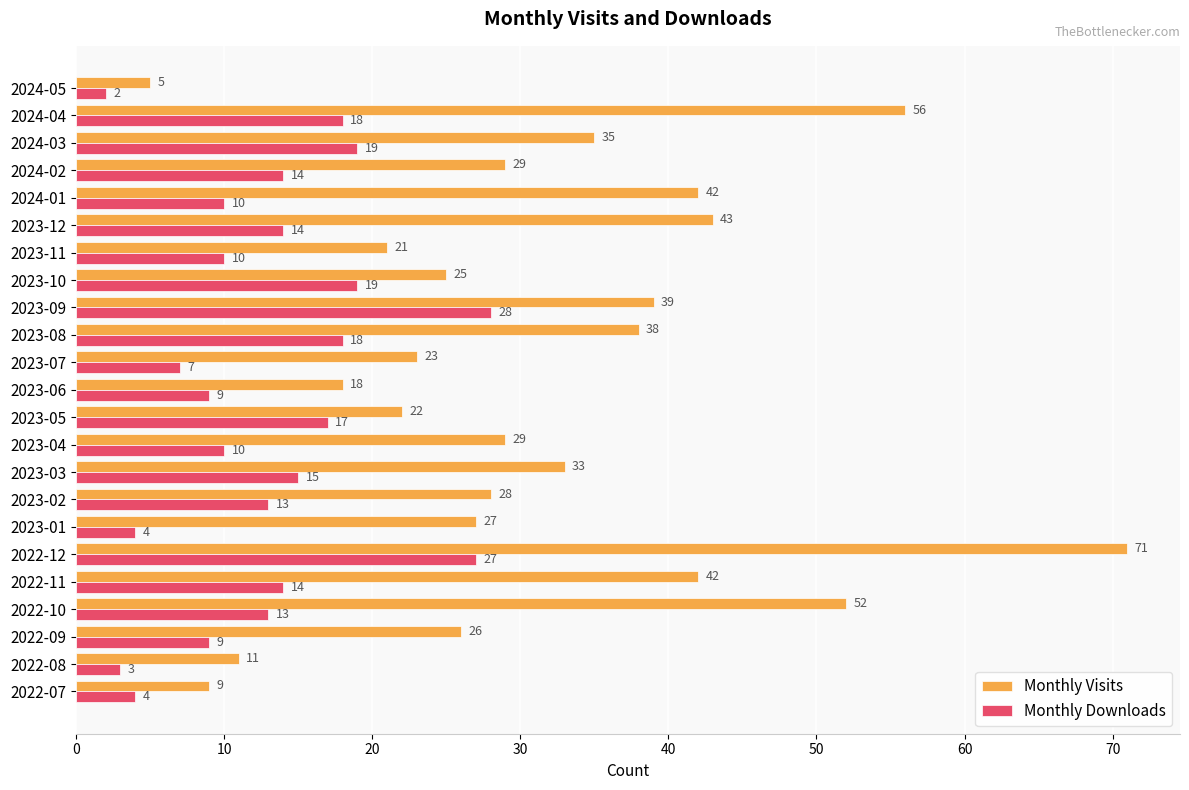

Which category has the highest value across all series?

2022-12